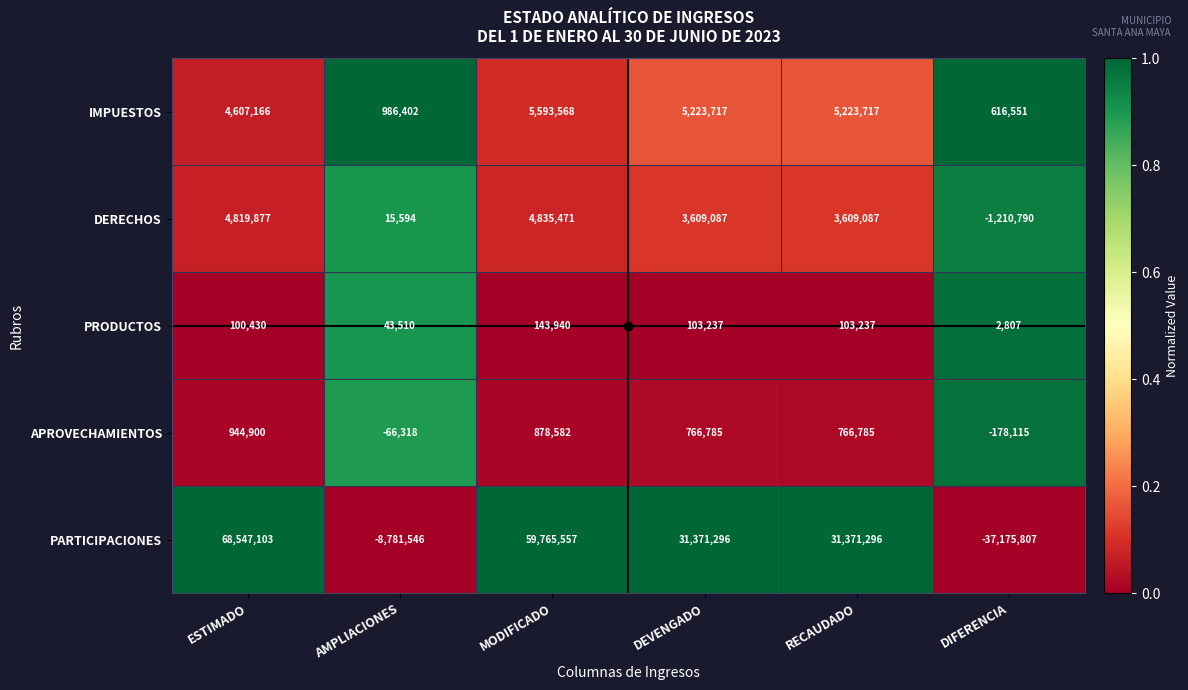

What is the lowest value of the DERECHOS series?

-1210790